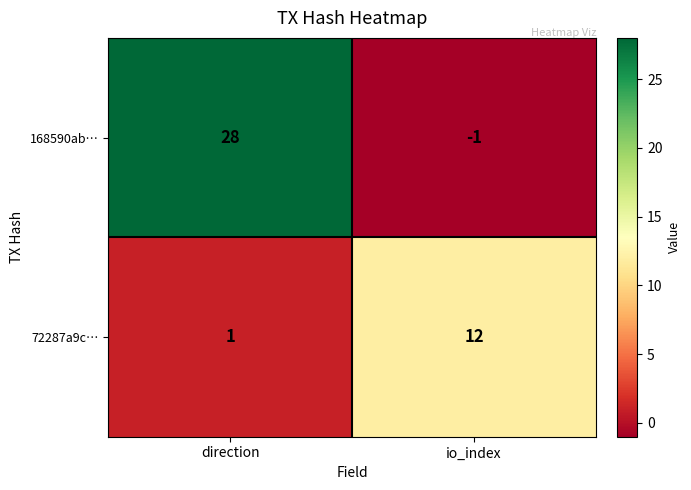

Where is 72287a9c… nearest to the value 6?

direction